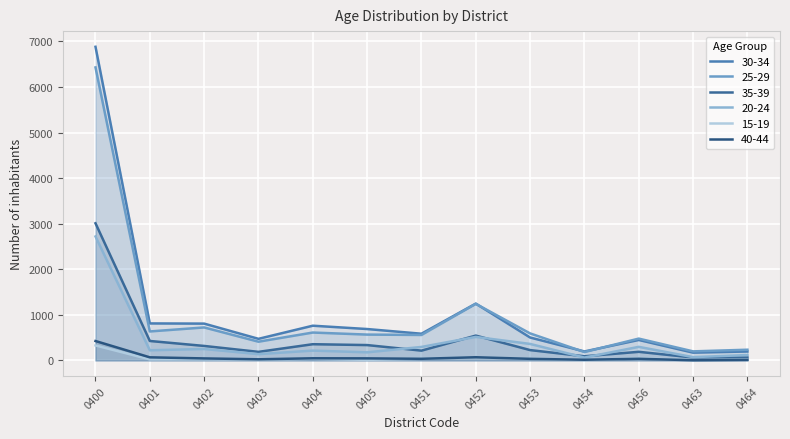

Which label corresponds to the largest value in the chart?

0400